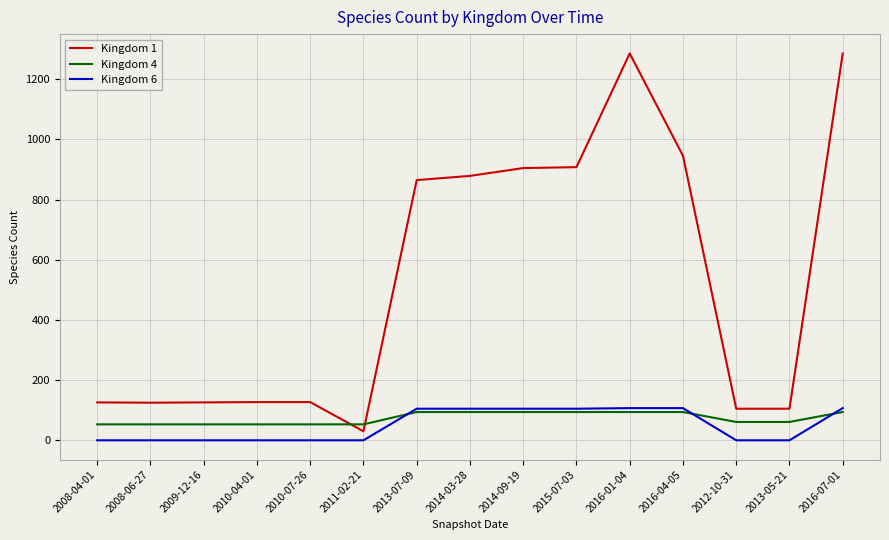

At which label does Kingdom 4 first exceed 61?

2013-07-09